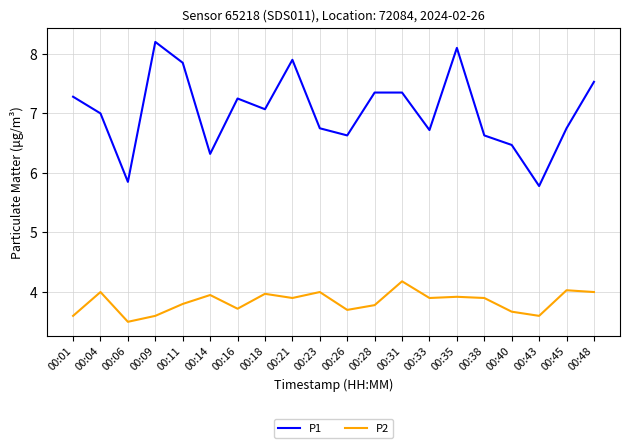

Count the number of data series in this chart.

2